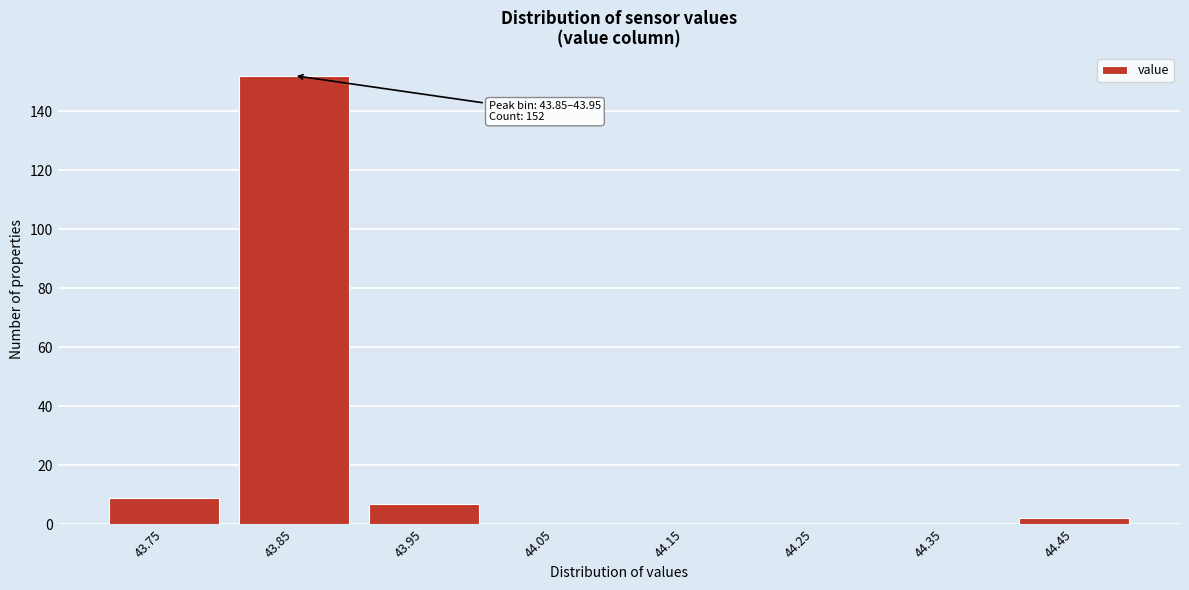

Reading left to right, list all the values displayed in this chart.

43.75=9	43.85=152	43.95=7	44.05=0	44.15=0	44.25=0	44.35=0	44.45=2